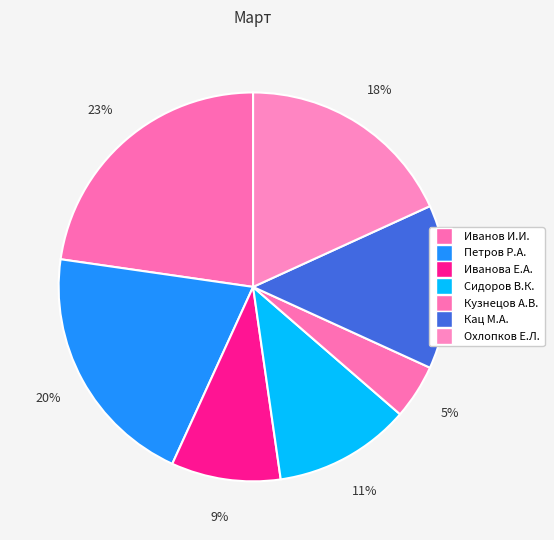

What percentage is NOT represented by Иванов И.И.?

77.3%